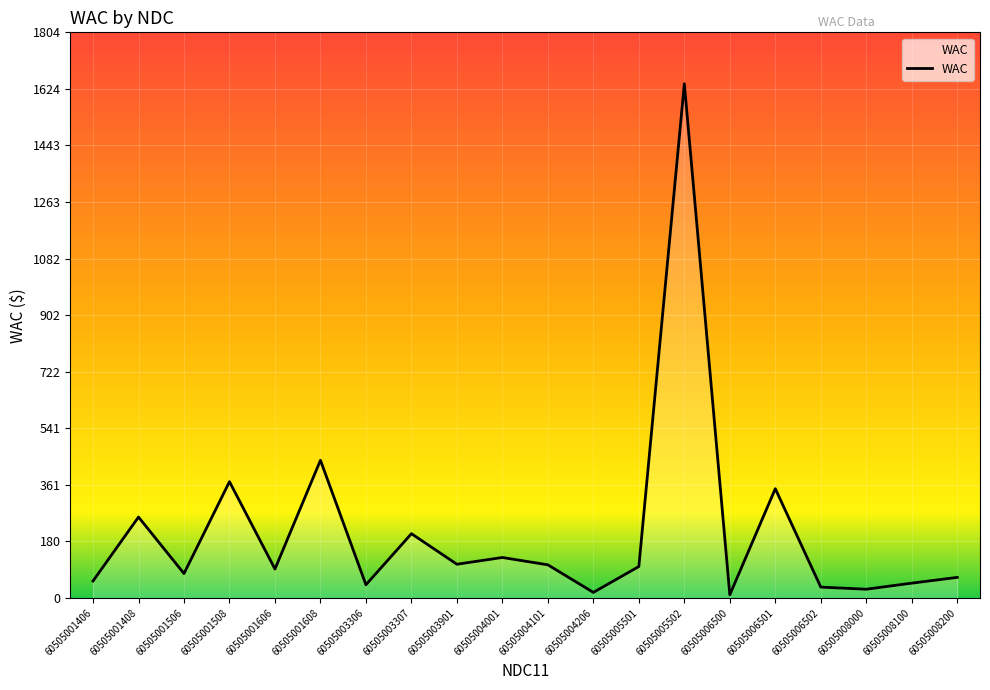

Is it true that the value at 60505001608 is 439.4?

True